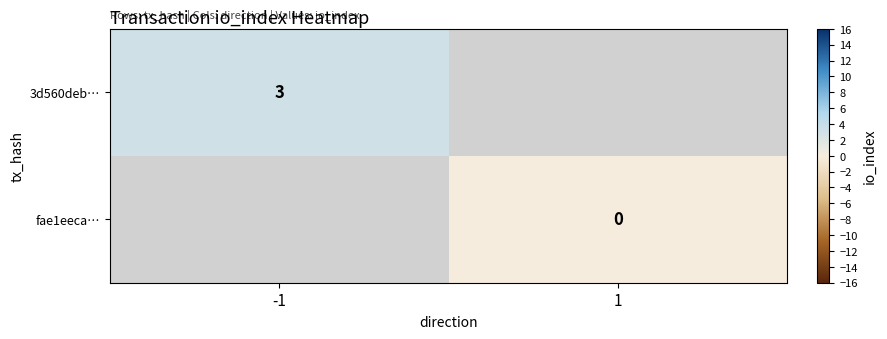

At how many categories does at least one series exceed 0?

1